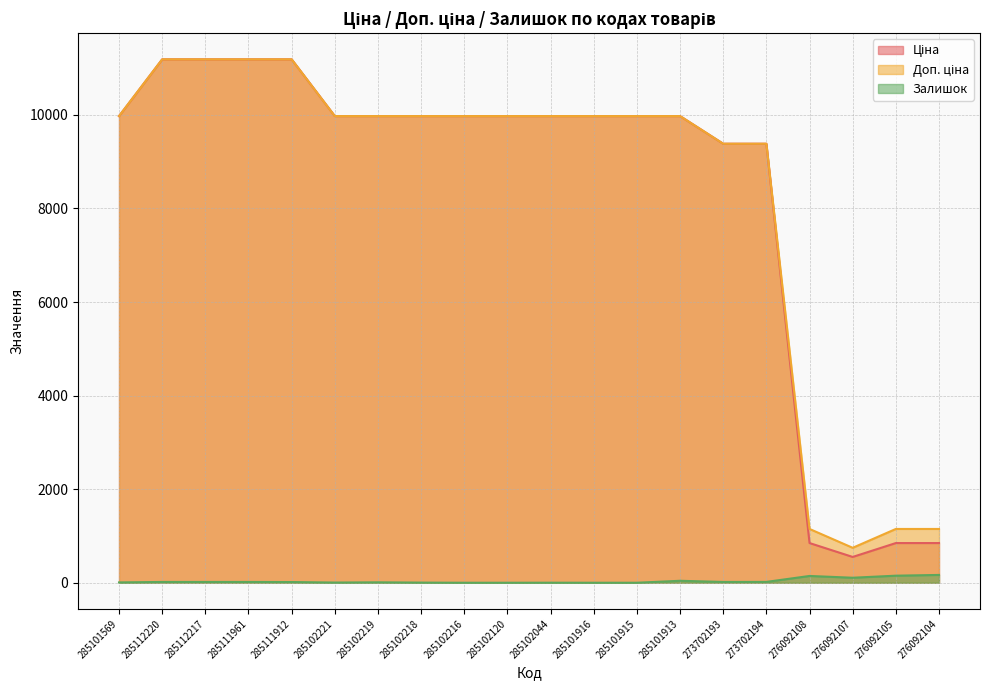

Which series has the largest total across all categories?

Доп. ціна